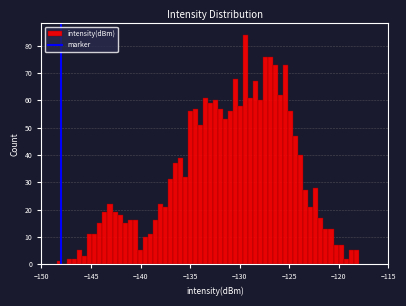

Around what value on the x-axis is the tallest bar? Give the approximate position of its centre, as read against the axis.

-129.5